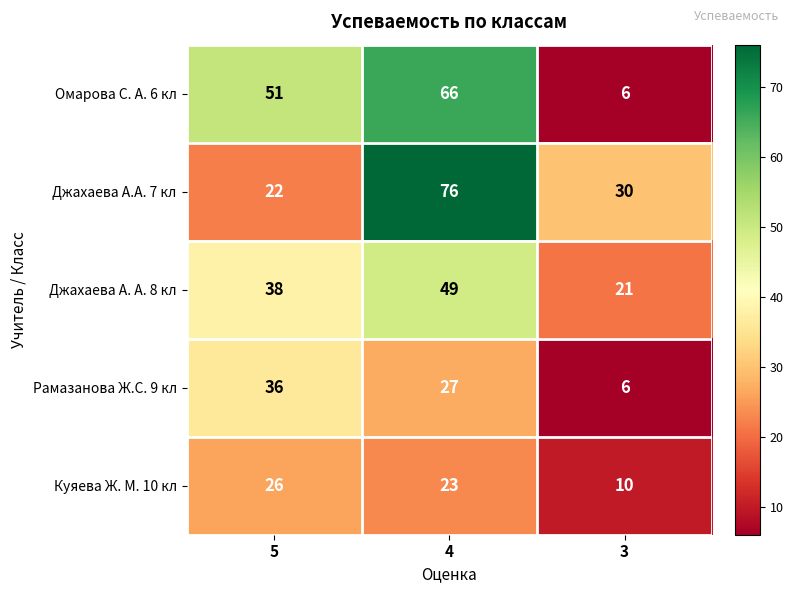

Which series has the largest range (max minus min)?

Омарова С. А. 6 кл